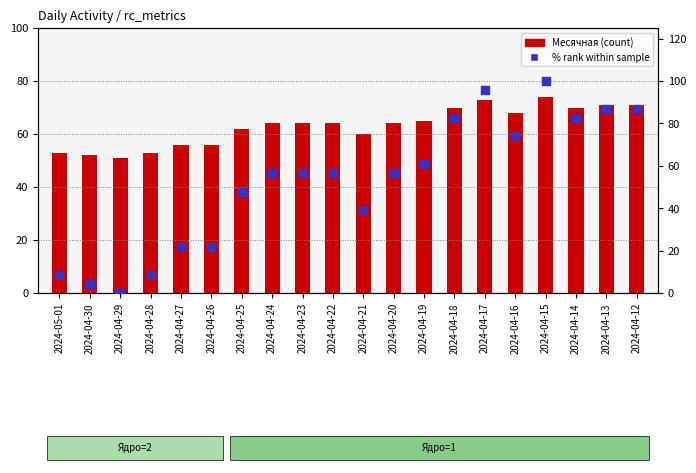

What are all the series names shown in the legend?

Месячная, % rank within sample